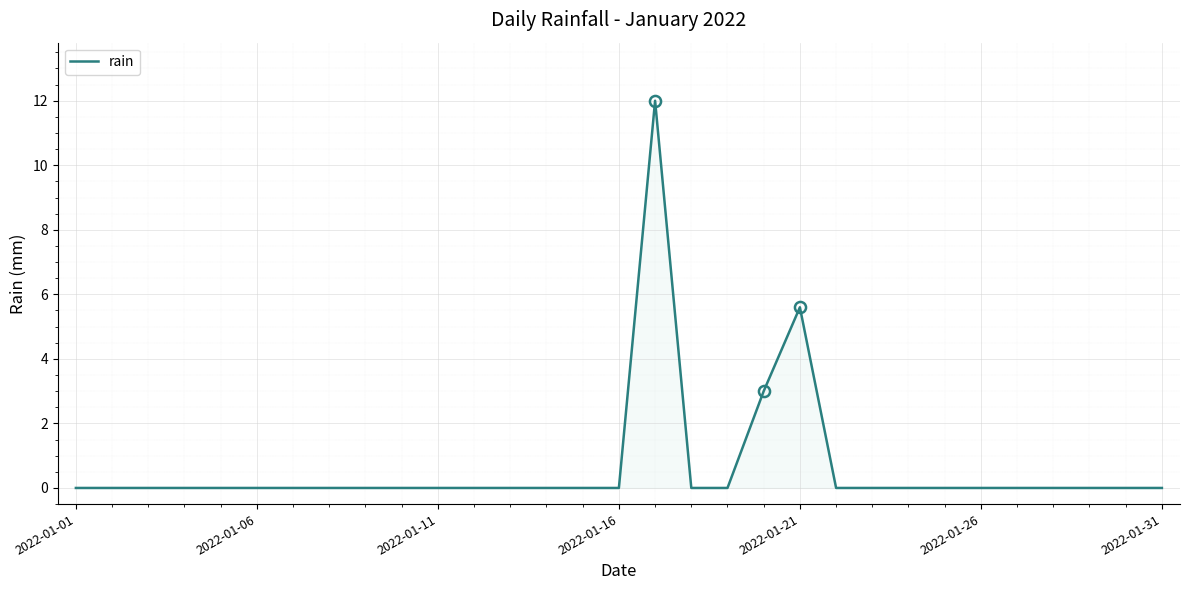

What is the difference between the maximum and minimum values?

12.0